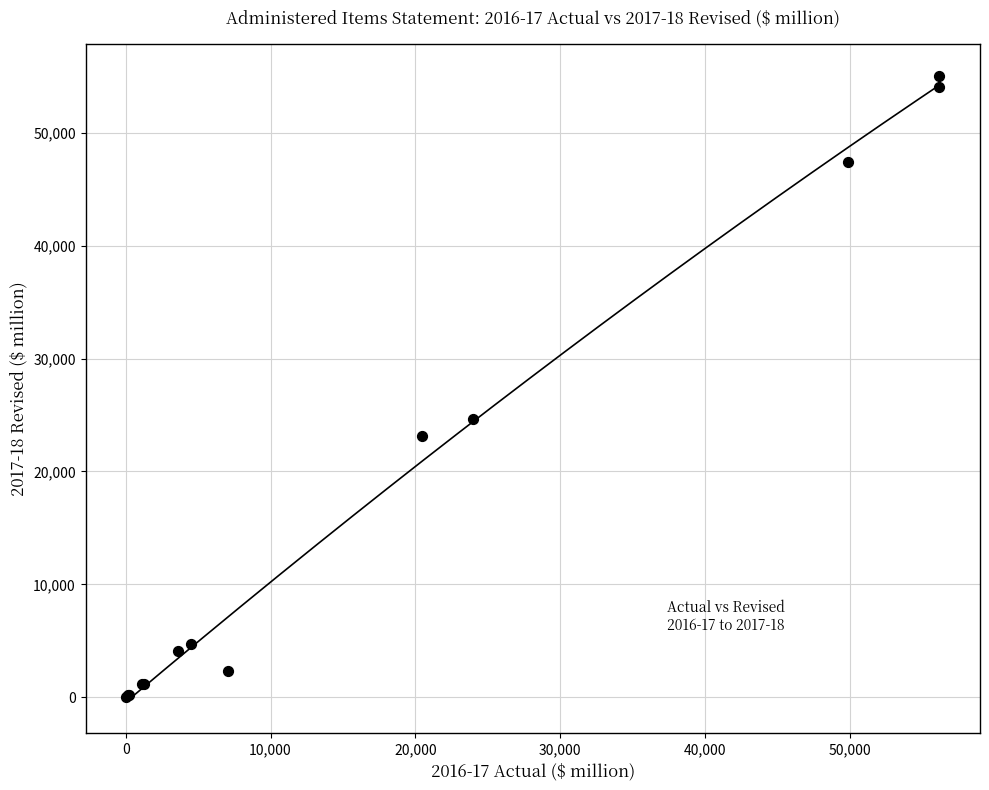

What Y value in the scatter plot is closest to 27545?

24655.0